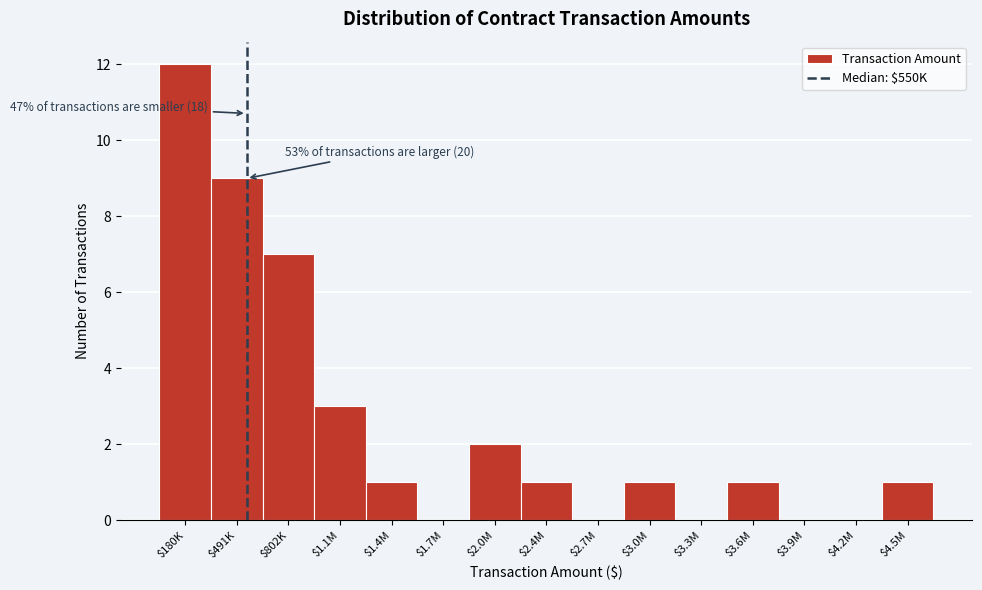

What is the sum of all values?

38